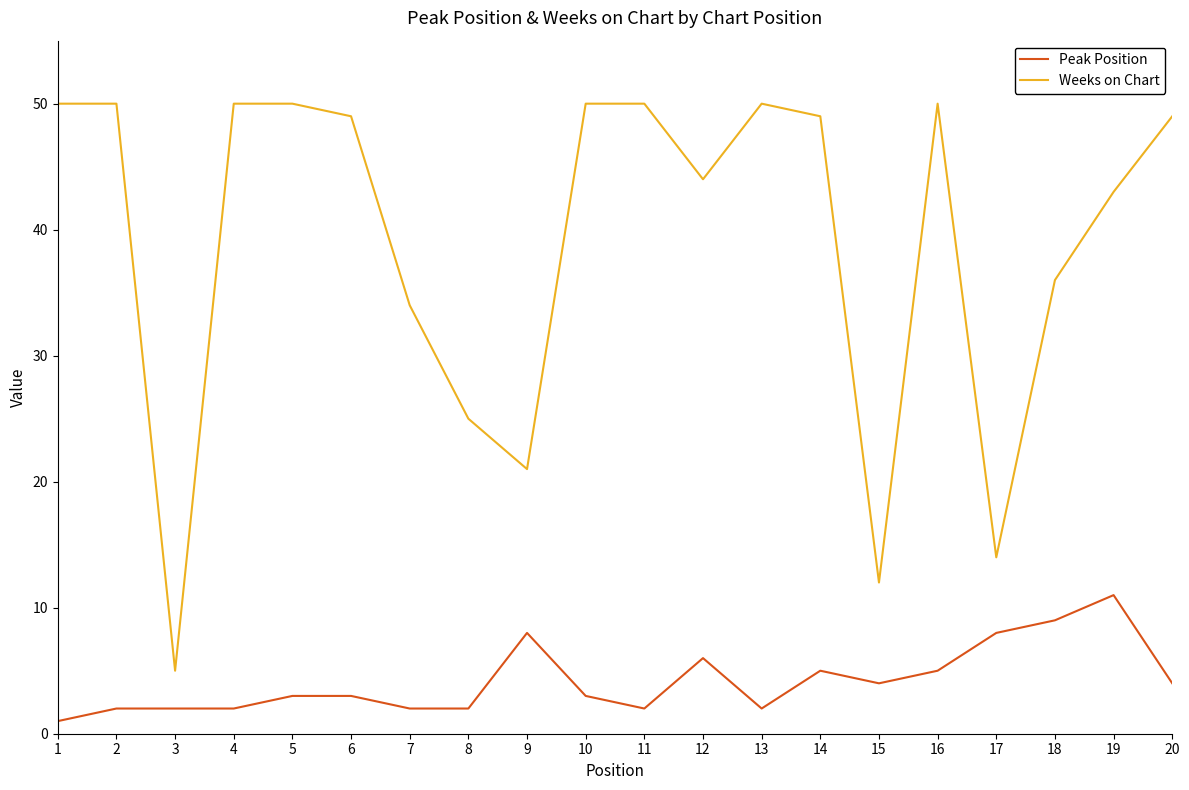

What are all the series names shown in the legend?

Peak Position, Weeks on Chart